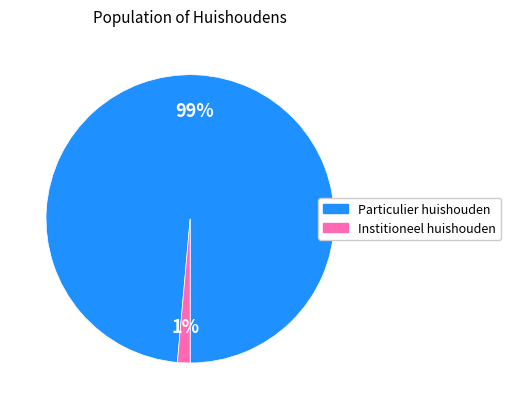

To the nearest percent, what is the average slice percentage?

50%